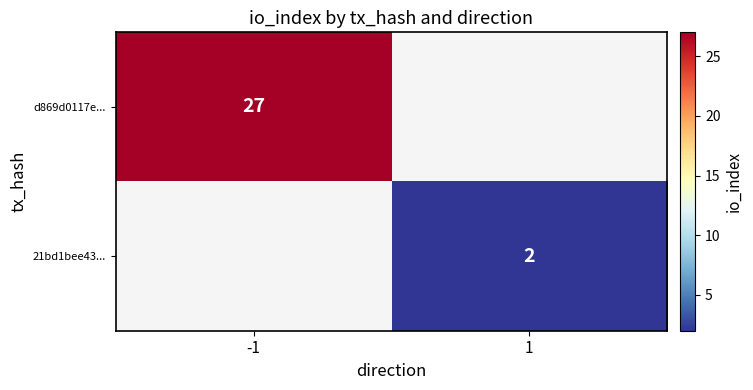

Is it true that d869d0117e... equals 15 at -1?

False